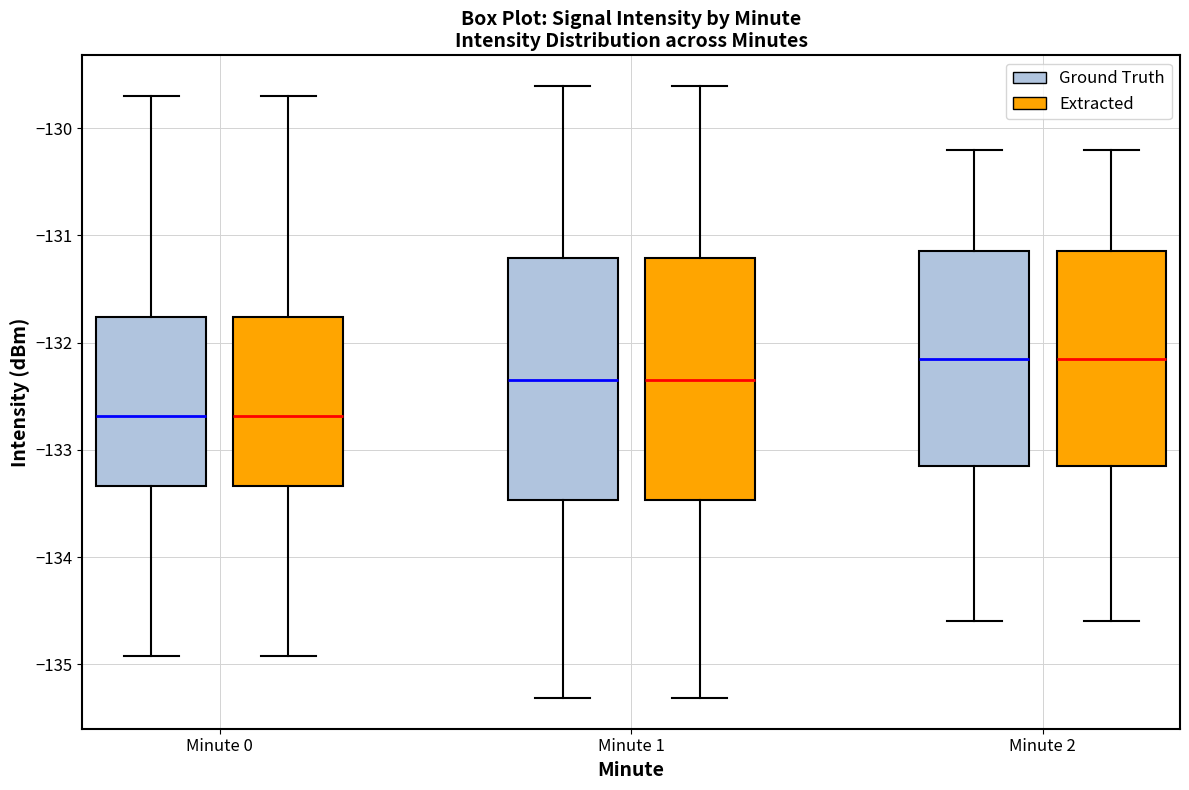

Reading left to right, read every box against the y-axis: the position of its median line, the range the box covers, and the ends of its whiskers. The values are not printed on the chart, so give them approximately, as read against the axis.

Minute 0 (Ground Truth): median -132.7, box -133.3 to -131.8, whiskers -134.9 to -129.7
Minute 0 (Extracted): median -132.7, box -133.3 to -131.8, whiskers -134.9 to -129.7
Minute 1 (Ground Truth): median -132.3, box -133.5 to -131.2, whiskers -135.3 to -129.6
Minute 1 (Extracted): median -132.3, box -133.5 to -131.2, whiskers -135.3 to -129.6
Minute 2 (Ground Truth): median -132.1, box -133.1 to -131.1, whiskers -134.6 to -130.2
Minute 2 (Extracted): median -132.1, box -133.1 to -131.1, whiskers -134.6 to -130.2